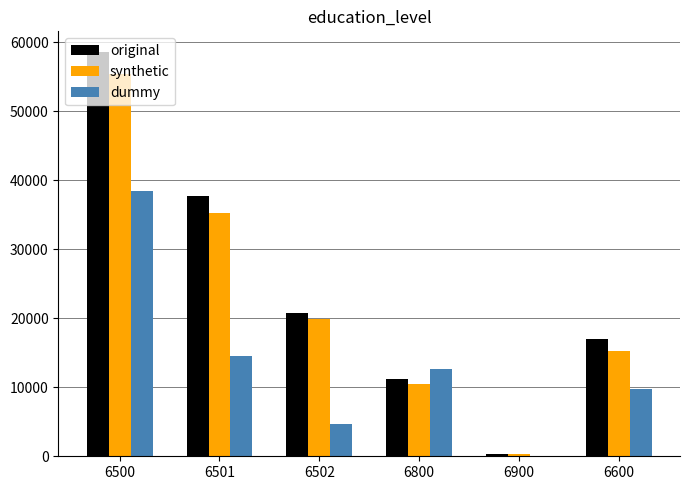

What is the maximum value for original?

58622.4